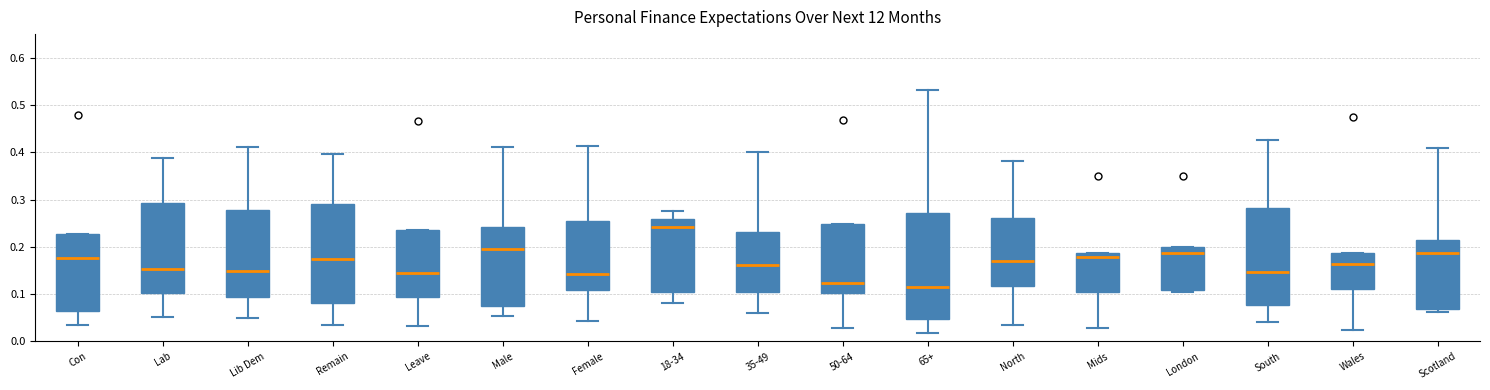

Which box has the highest median line?

18-34